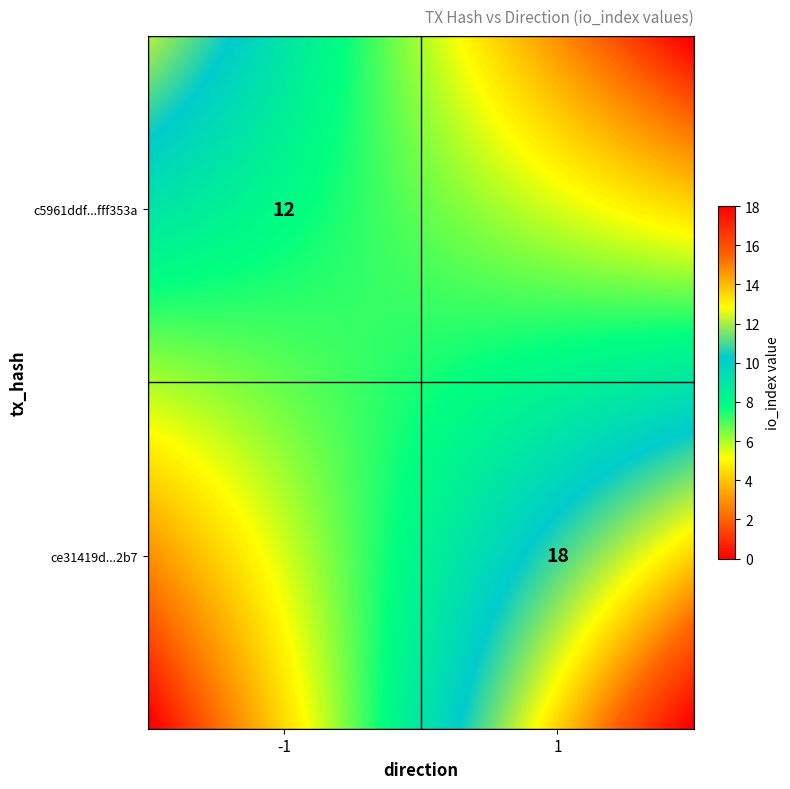

How many positive values does the c5961ddf0b99511b27f8102cd672a8f2fff353a series have?

1